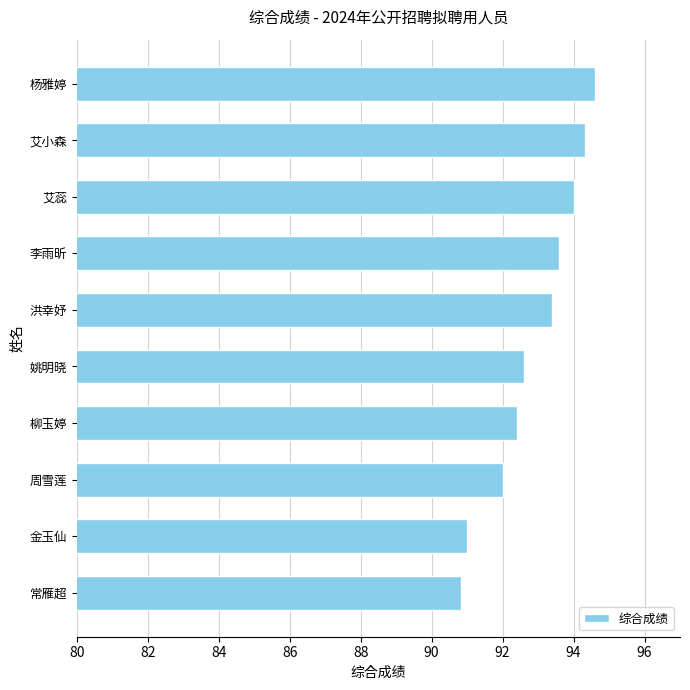

Does the chart contain any negative values?

No